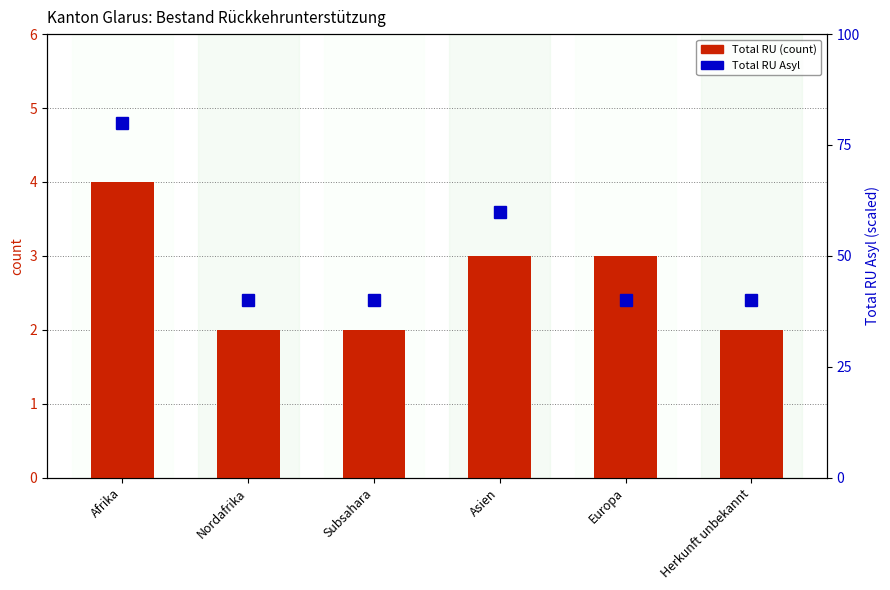

What is the value of the Total RU bar at the 6th from the left?

2